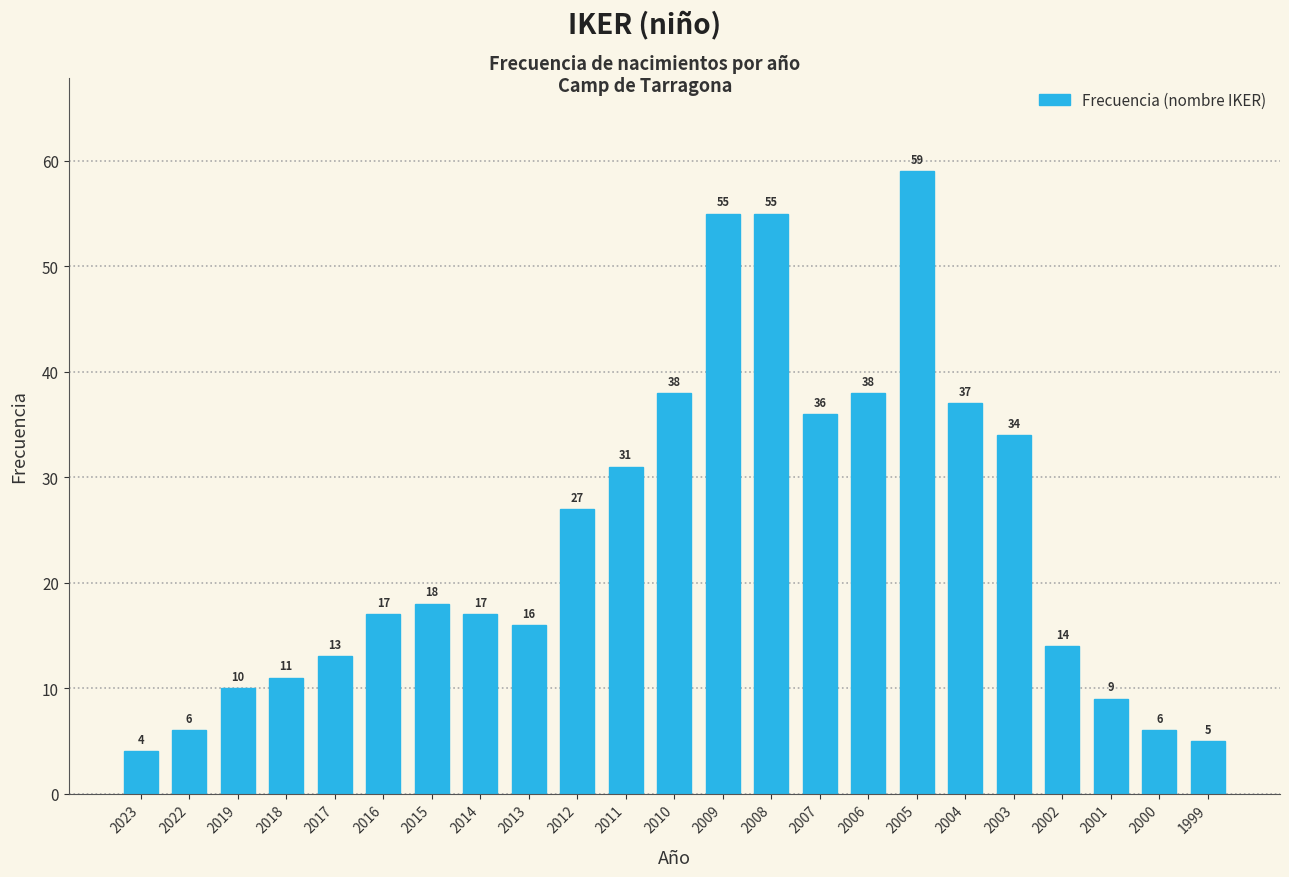

Reading left to right, list all the values displayed in this chart.

2023=4	2022=6	2019=10	2018=11	2017=13	2016=17	2015=18	2014=17	2013=16	2012=27	2011=31	2010=38	2009=55	2008=55	2007=36	2006=38	2005=59	2004=37	2003=34	2002=14	2001=9	2000=6	1999=5